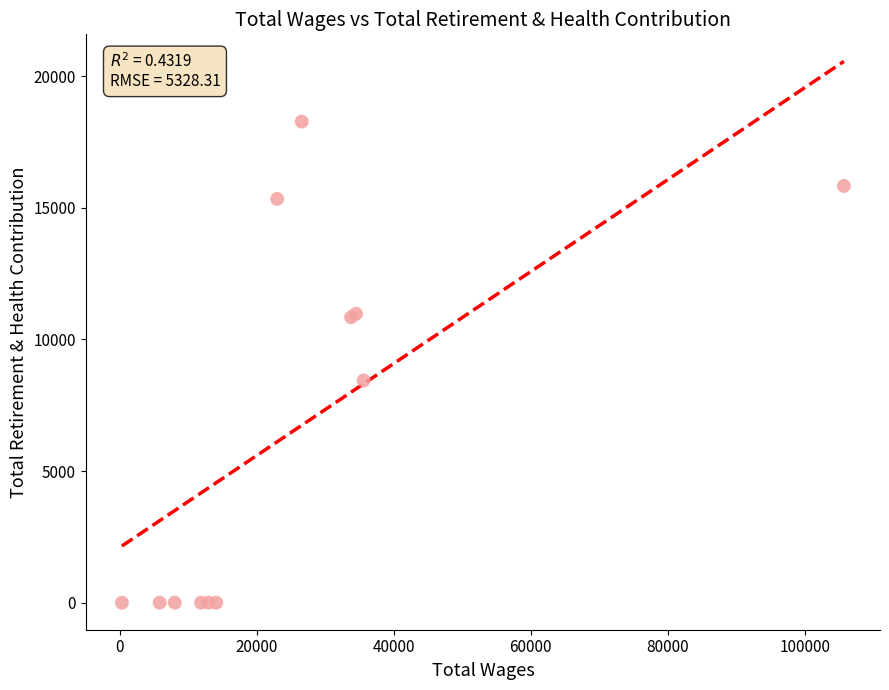

What Y value in the scatter plot is closest to 9138?

8440